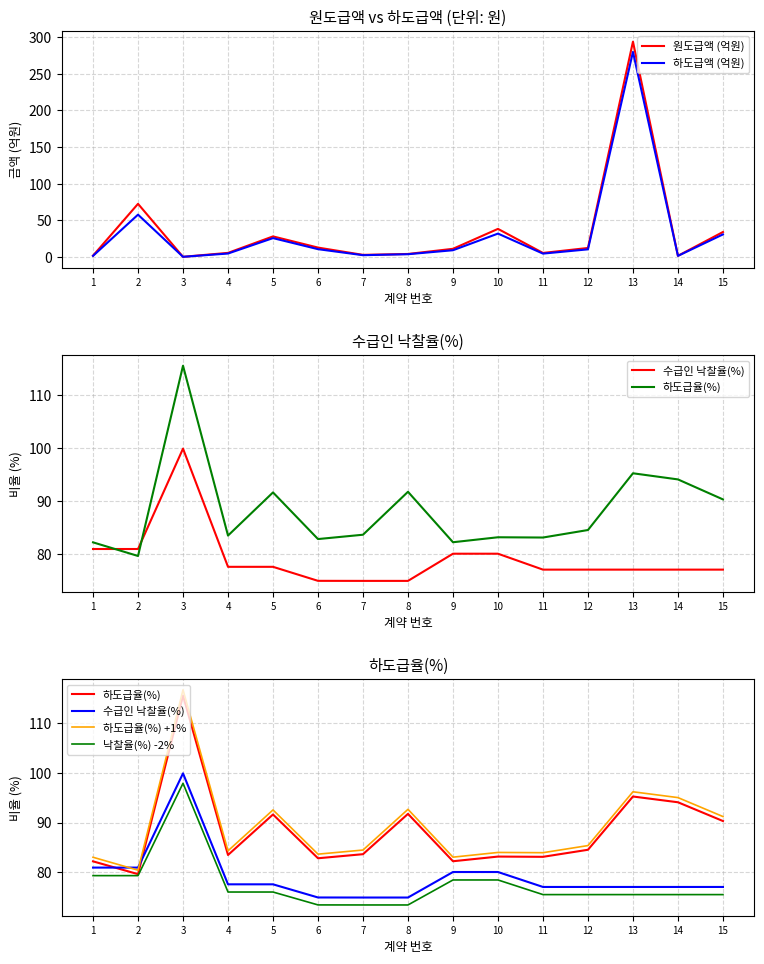

What value does the 낙찰율(%) -2% series have at 10?

78.4